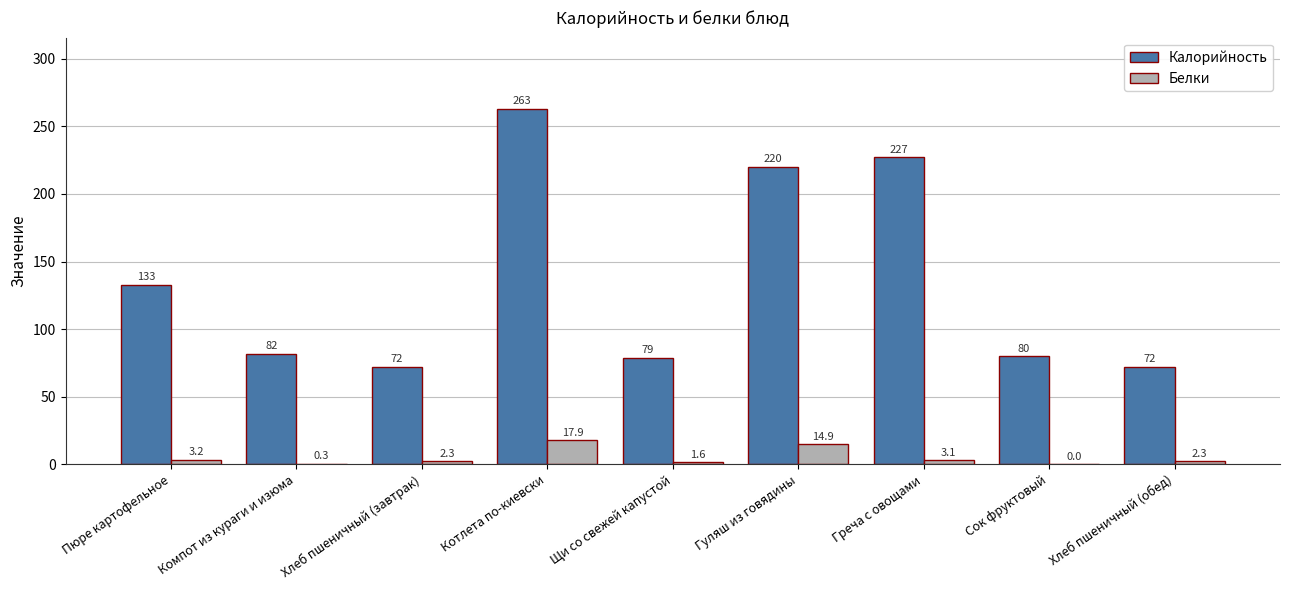

Which series changed the most between Сок фруктовый and Хлеб пшеничный (обед)?

Калорийность